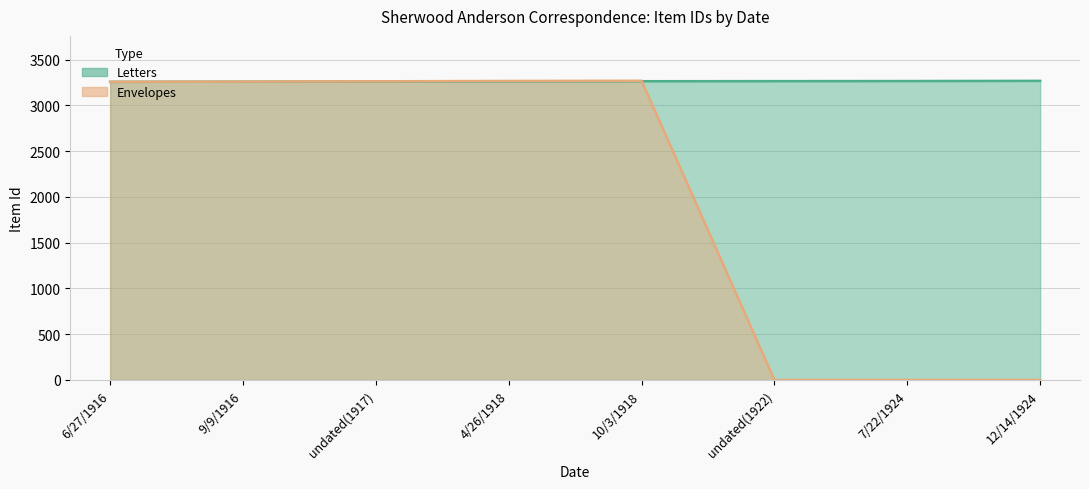

Is the value of Letters at 12/14/1924 greater than the value of Envelopes at undated(1922)?

Yes